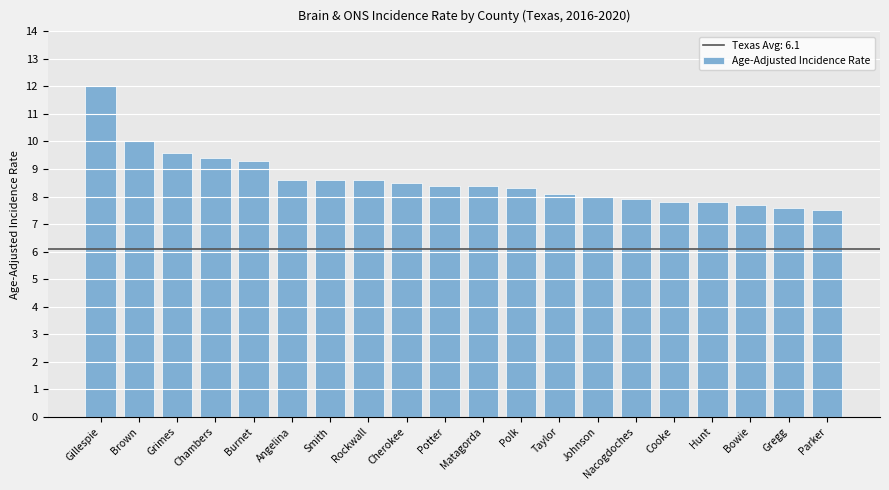

The value at Matagorda is 8.4. True or false?

True